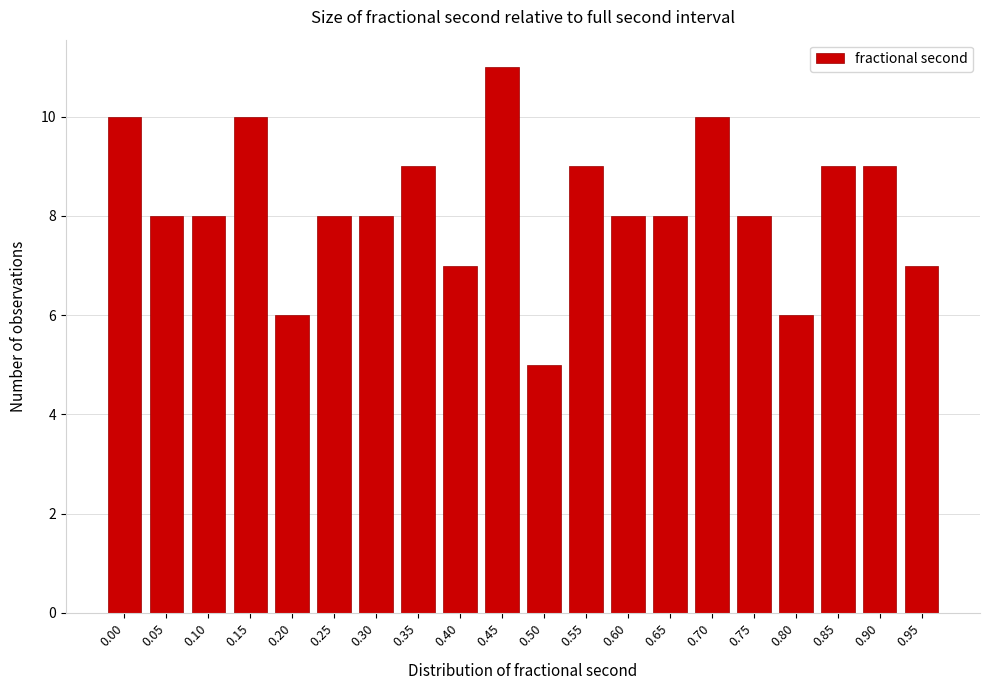

Reading left to right, what are all the values shown in this chart?

10	8	8	10	6	8	8	9	7	11	5	9	8	8	10	8	6	9	9	7